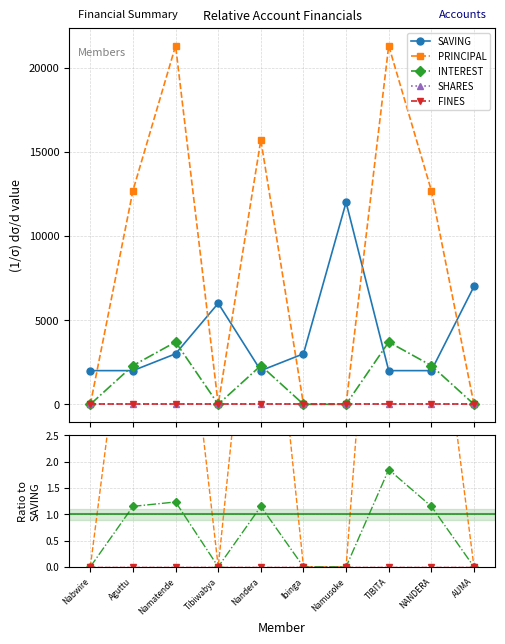

True or false: FINES and SHARES intersect in this chart.

False